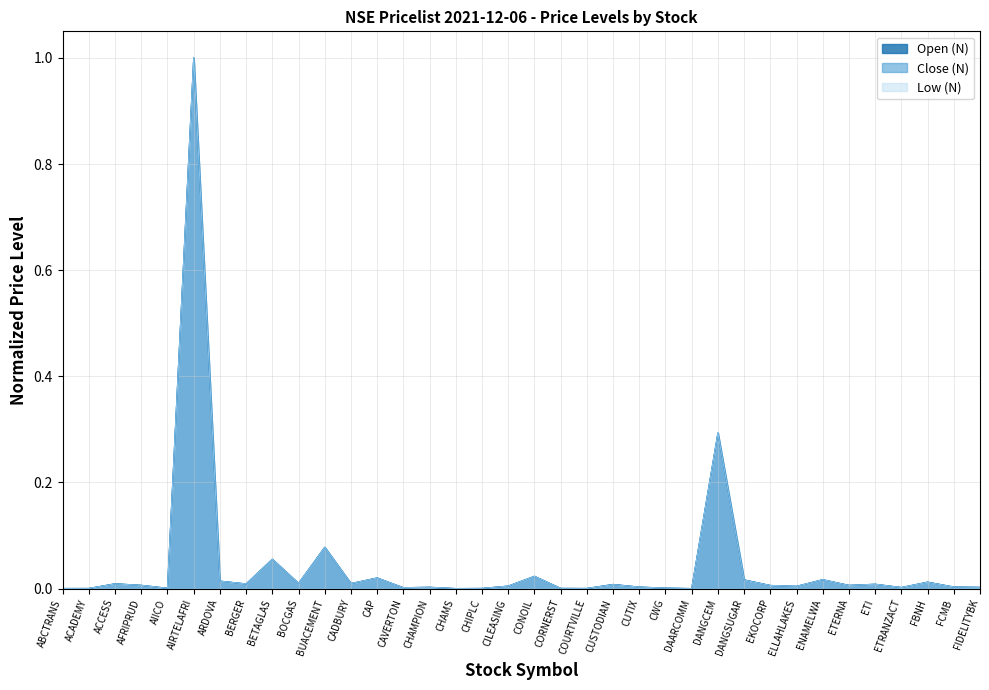

What is the difference between the second highest and second lowest values in the Low (N) series?

0.3